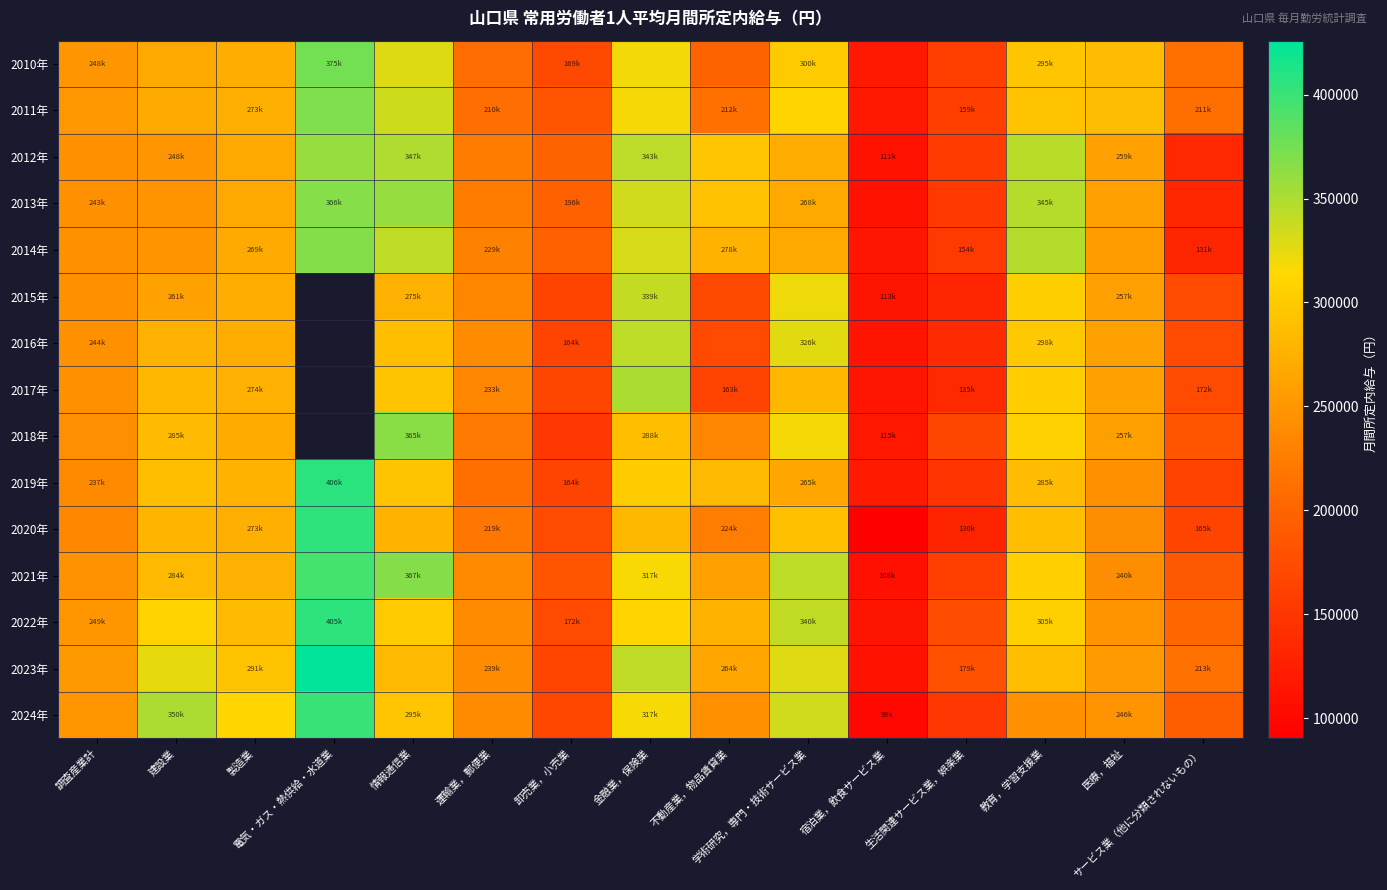

Which category has the highest value across all series?

電気・ガス・熱供給・水道業